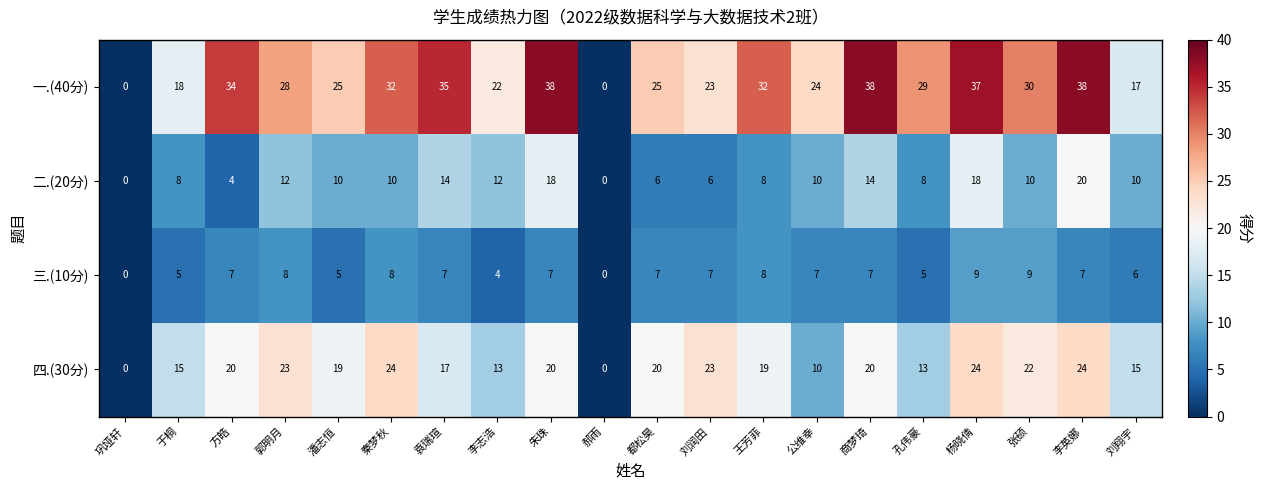

Rank the series by their maximum value, from highest to lowest.

一.(40分), 四.(30分), 二.(20分), 三.(10分)